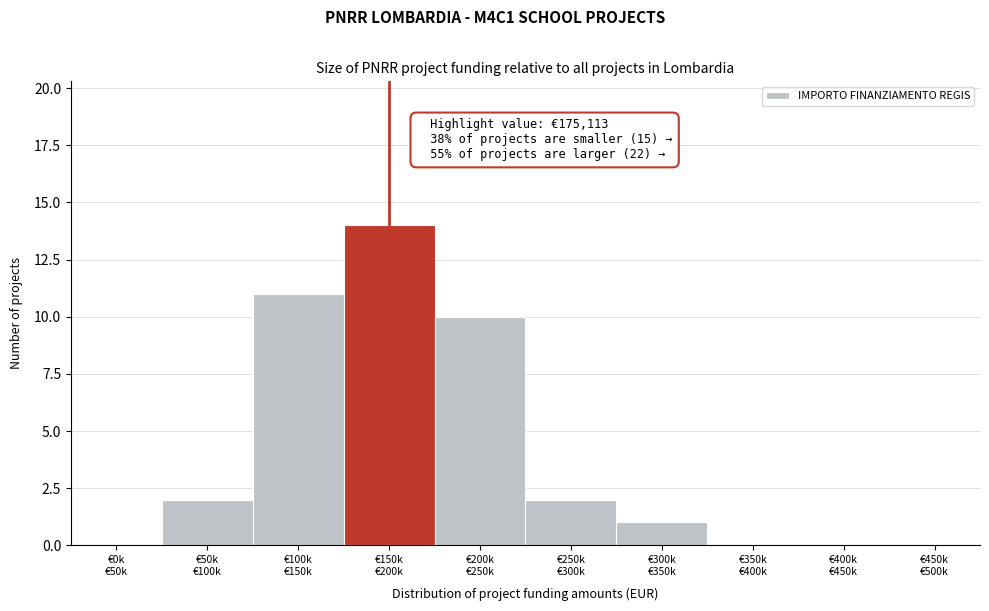

What is the maximum value shown in the chart?

14